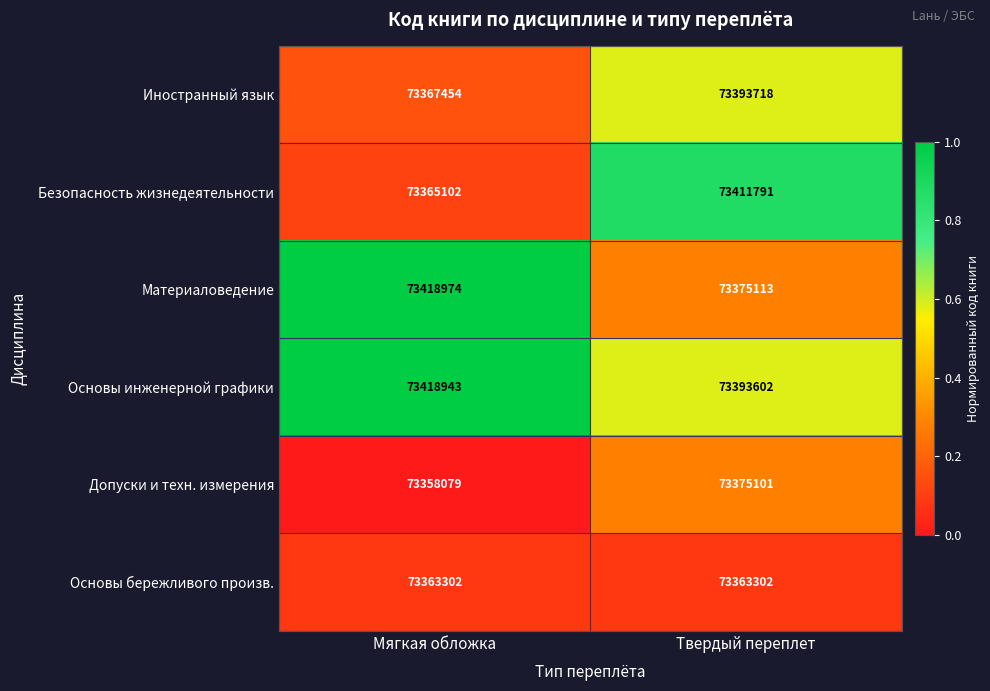

Reading left to right, list all the values displayed in this chart.

Иностранный язык: Мягкая обложка=73367454	Твердый переплет=73393718
Безопасность жизнедеятельности: Мягкая обложка=73365102	Твердый переплет=73411791
Материаловедение: Мягкая обложка=73418974	Твердый переплет=73375113
Основы инженерной графики: Мягкая обложка=73418943	Твердый переплет=73393602
Допуски и техн. измерения: Мягкая обложка=73358079	Твердый переплет=73375101
Основы бережливого произв.: Мягкая обложка=73363302	Твердый переплет=73363302